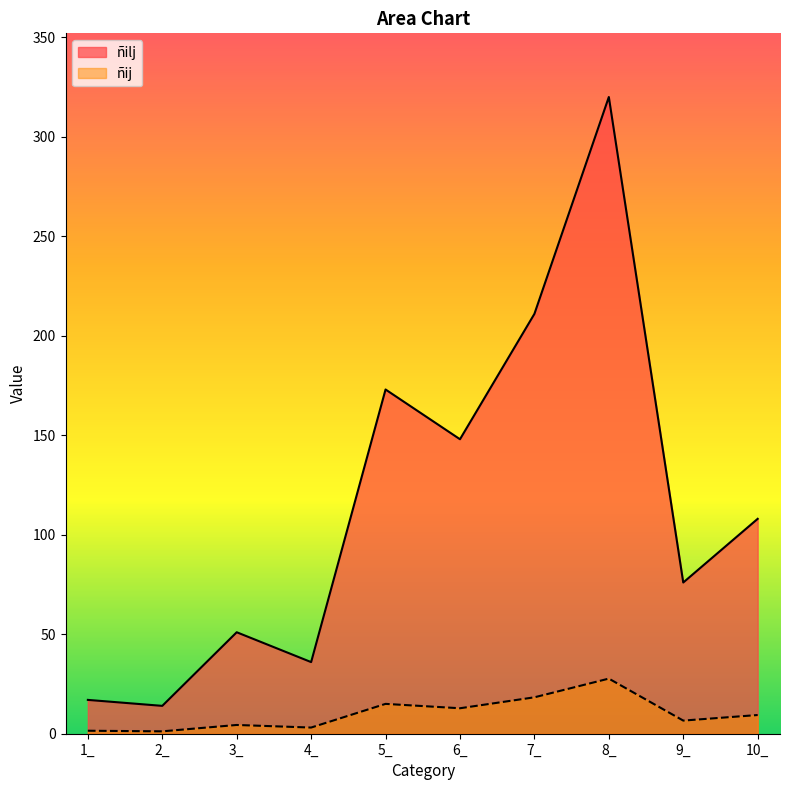

Rank the series by their average value, from lowest to highest.

ñij, ñilj